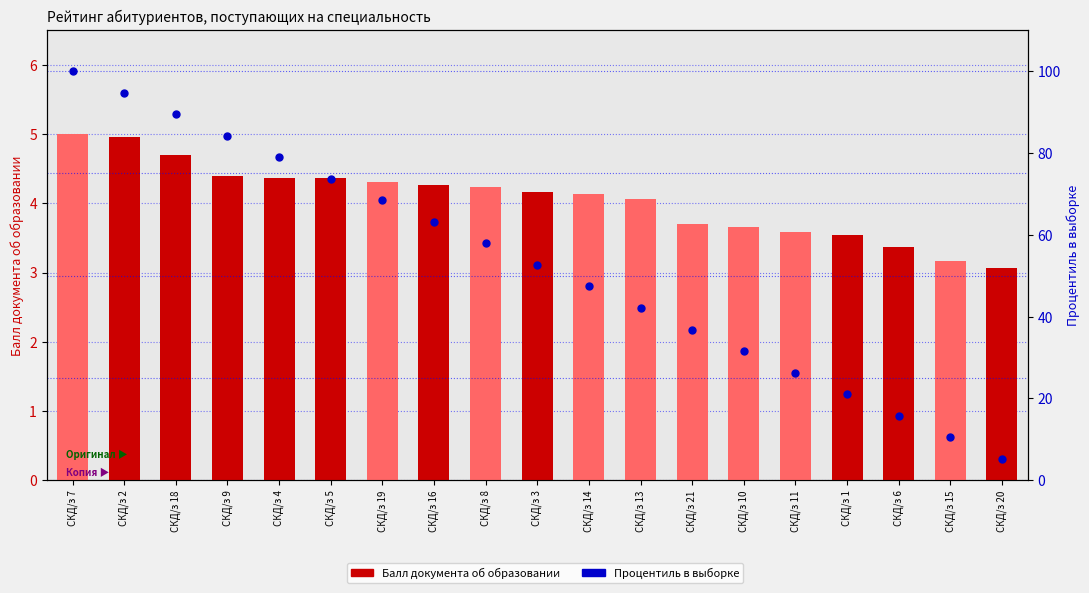

Which series has the widest spread of Y values?

Процентиль в выборке